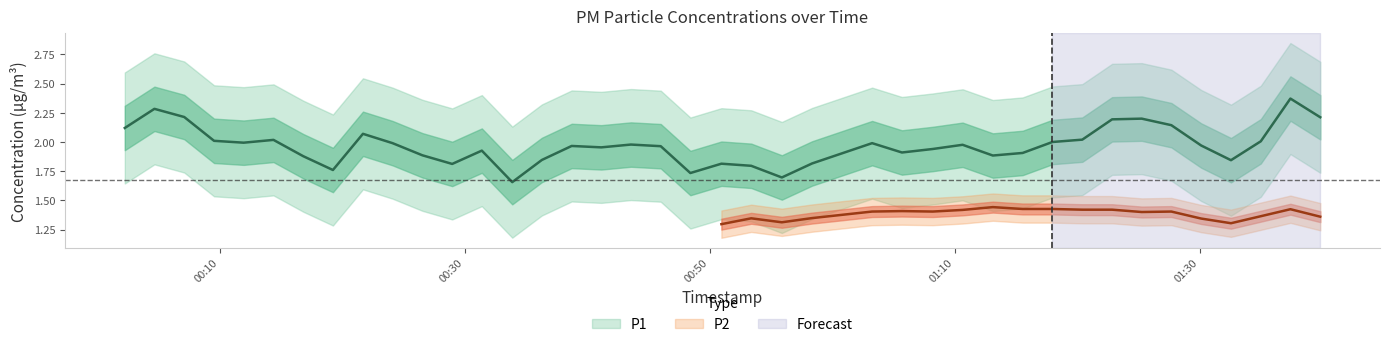

Between 36 and 17, which is larger?

36